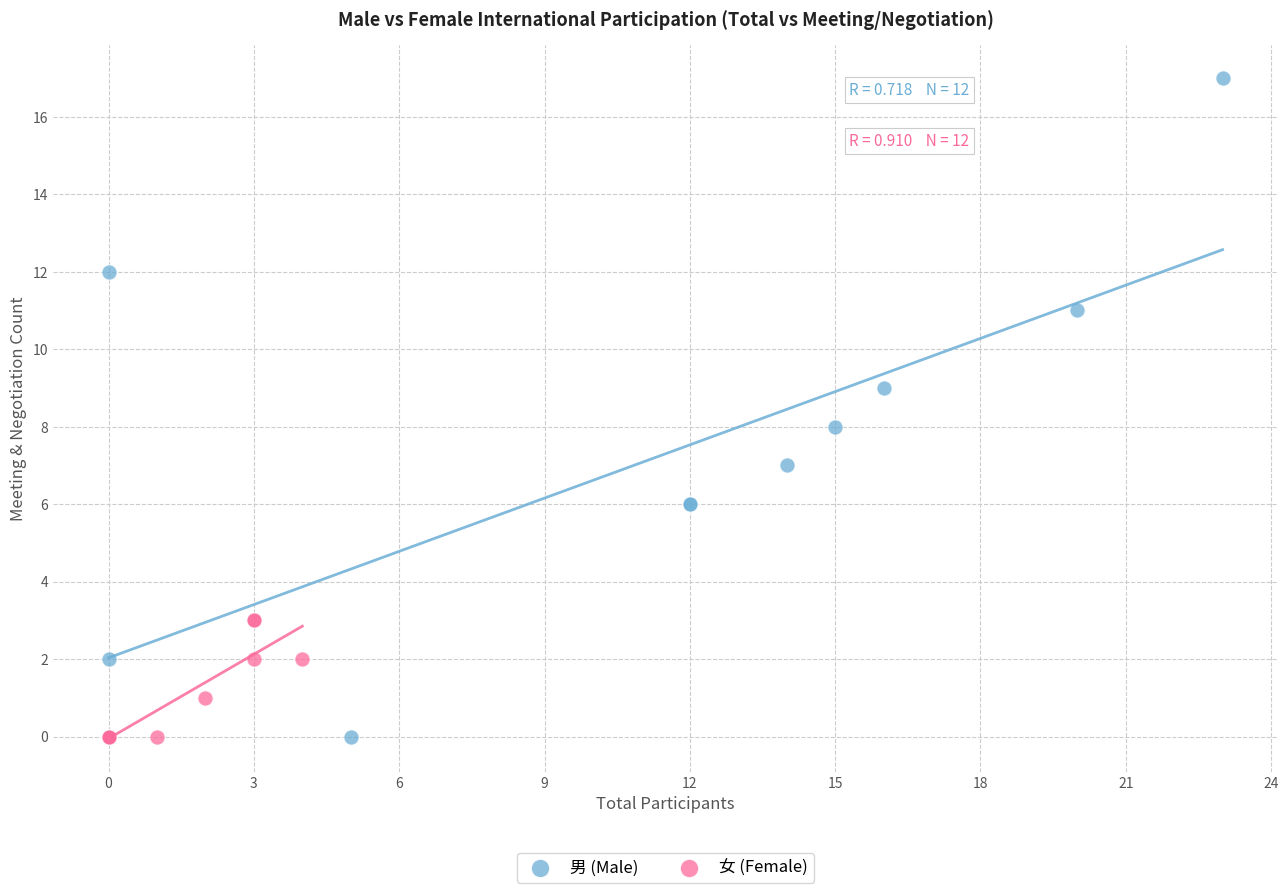

Which series has the widest spread of Y values?

男 (Male)